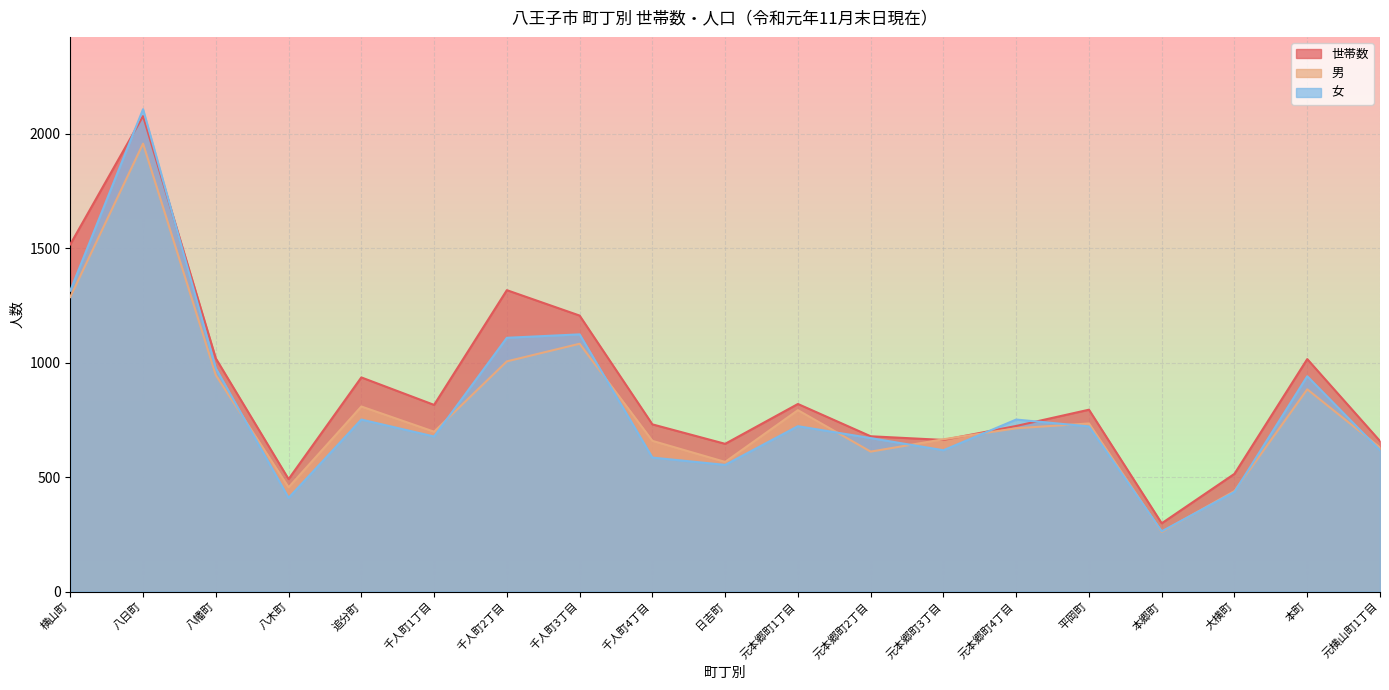

What is the value of the 男 point at the 17th from the left?

439